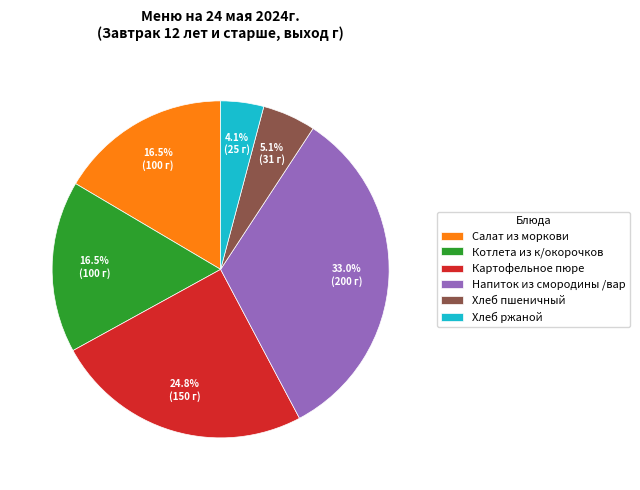

Which slice is the largest?

Напиток из смородины /вар